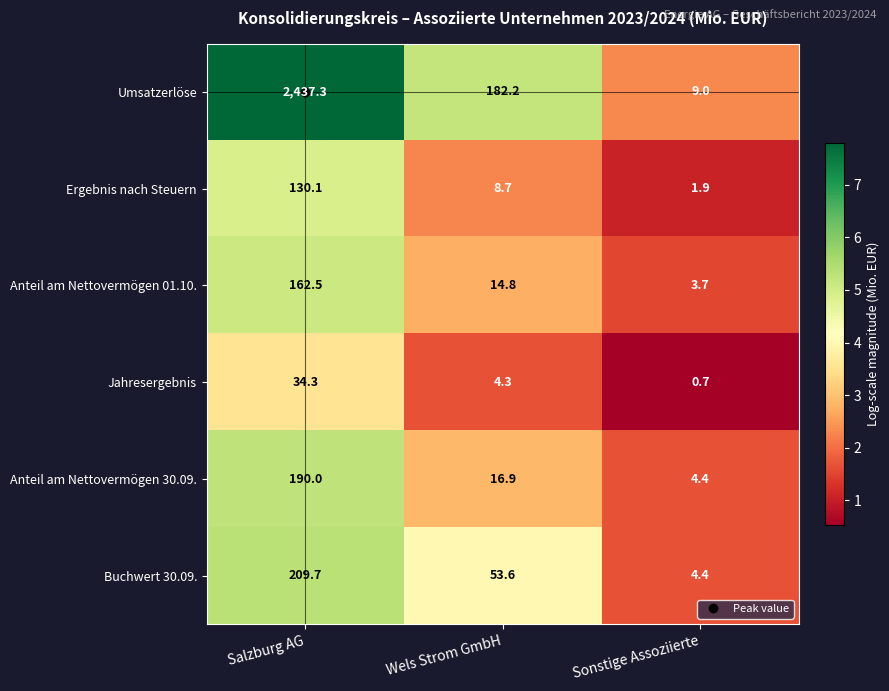

Which series has the largest total across all categories?

Umsatzerlöse